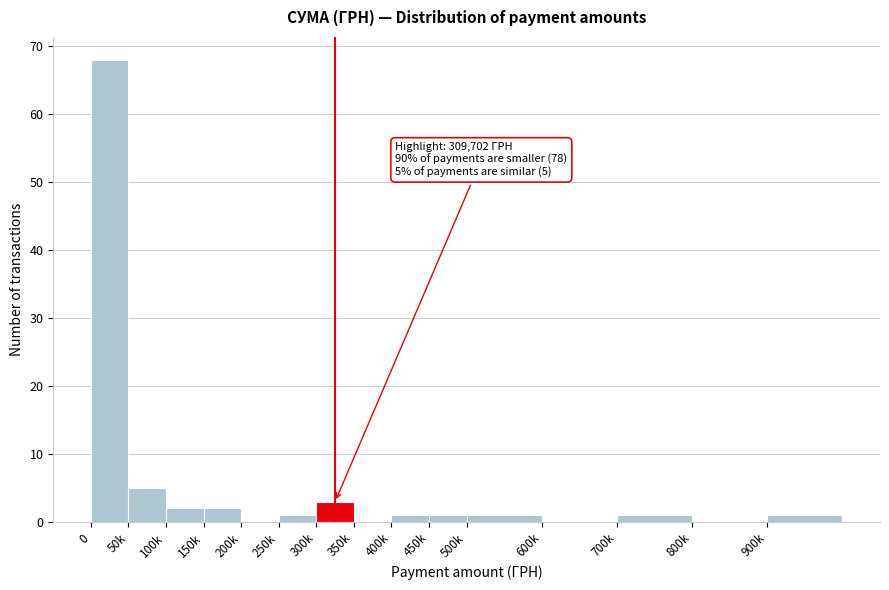

Reading right to left, what are all the values shown in this chart?

900k=1	800k=0	700k=1	600k=0	500k=1	450k=1	400k=1	350k=0	300k=3	250k=1	200k=0	150k=2	100k=2	50k=5	0=68